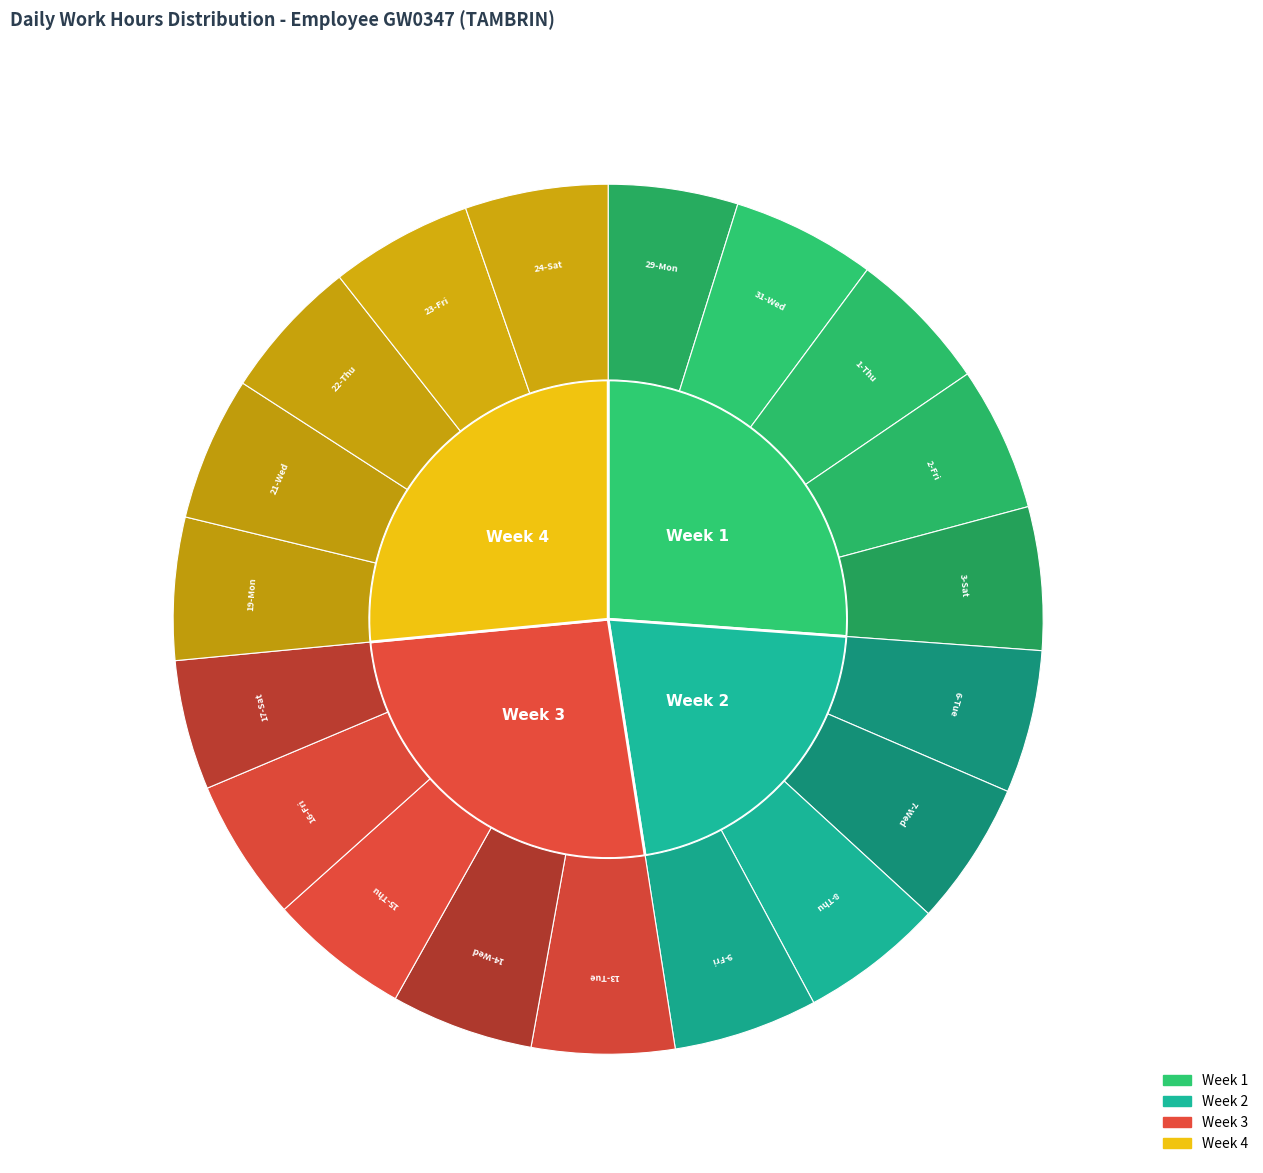

Does any single category account for the majority?

No